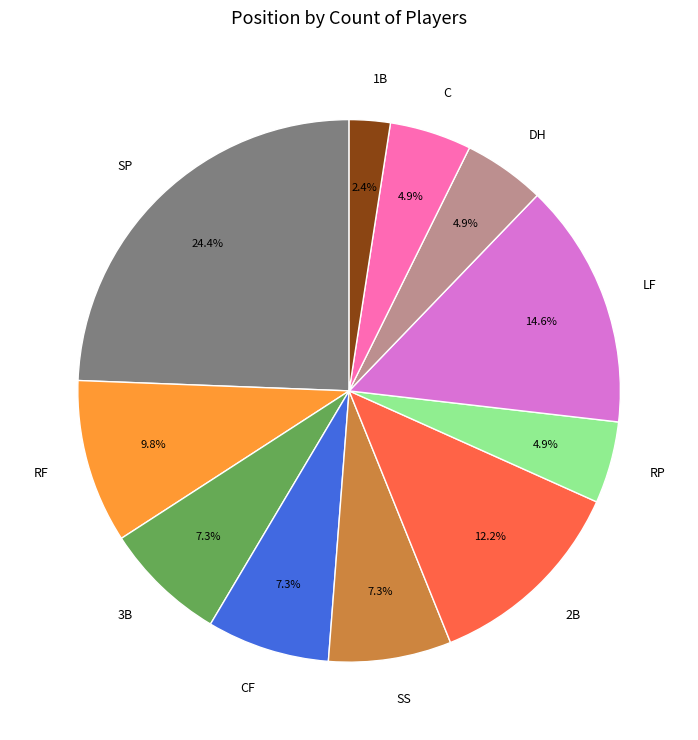

To the nearest percent, what percentage of the pie is RP?

5%